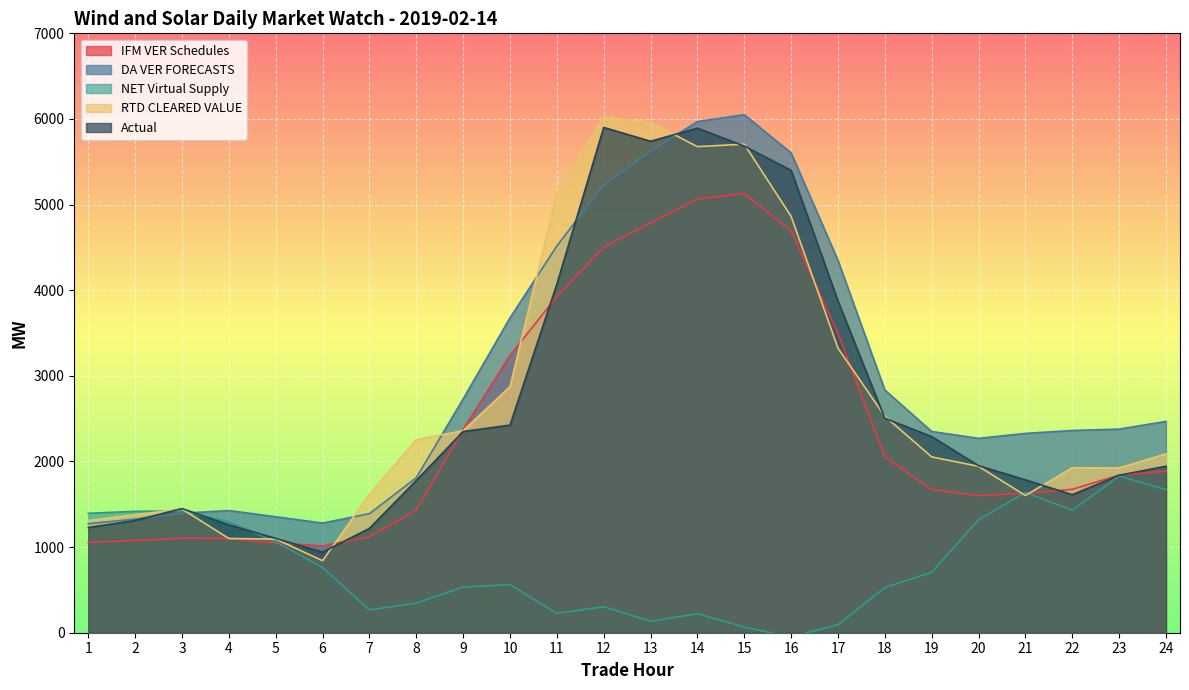

Which series has the widest spread of values?

RTD CLEARED VALUE